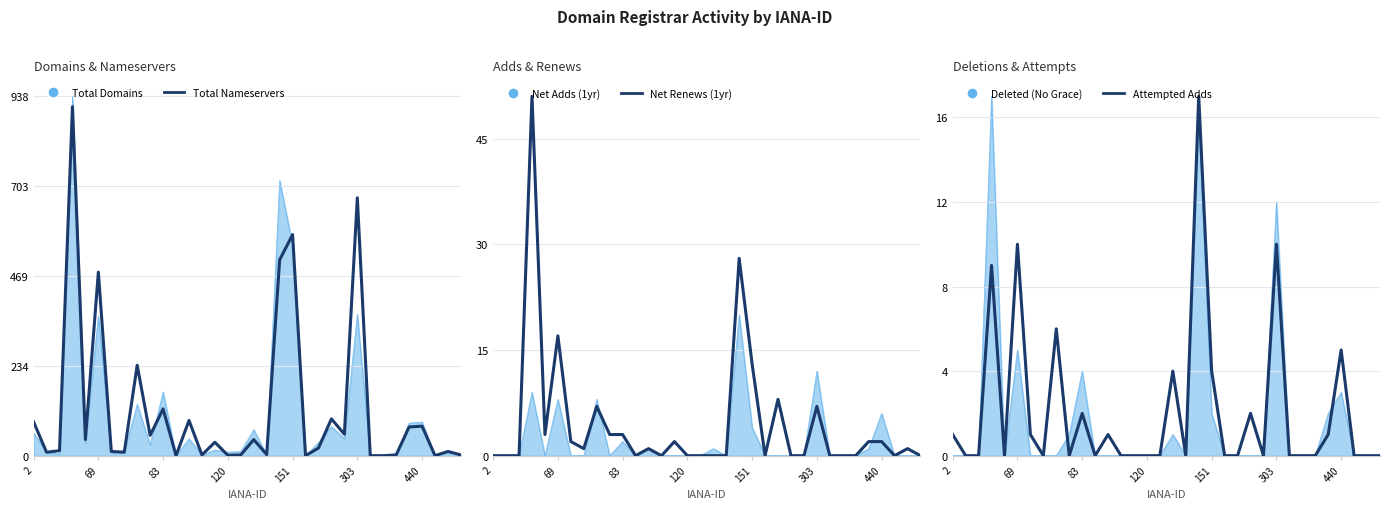

Between 28 and 7, which is larger?

7